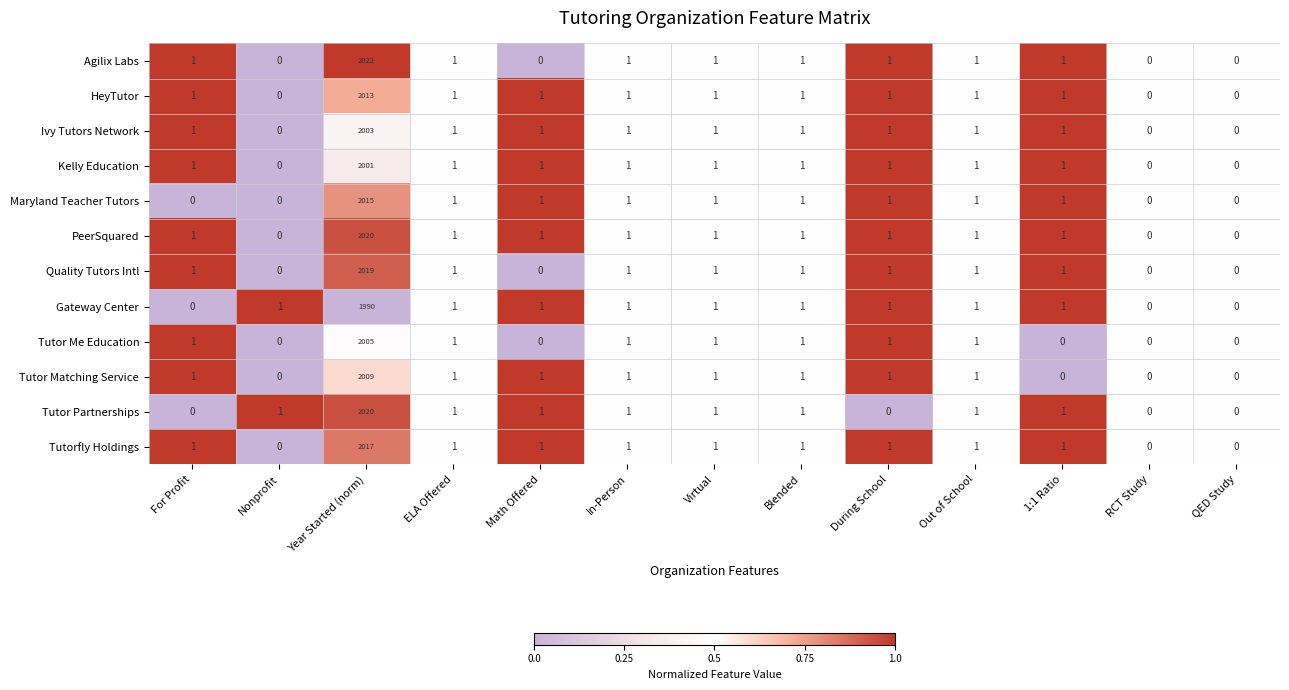

Which series changed the most between During School and Out of School?

Tutor Partnerships